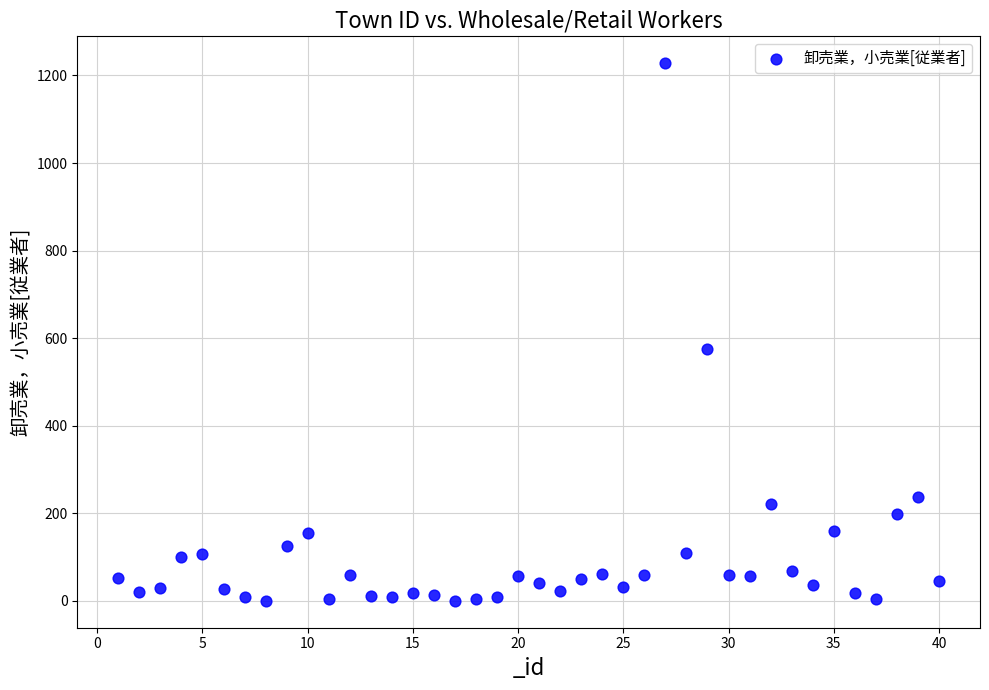

What is the range of Y values (max minus min)?

1228